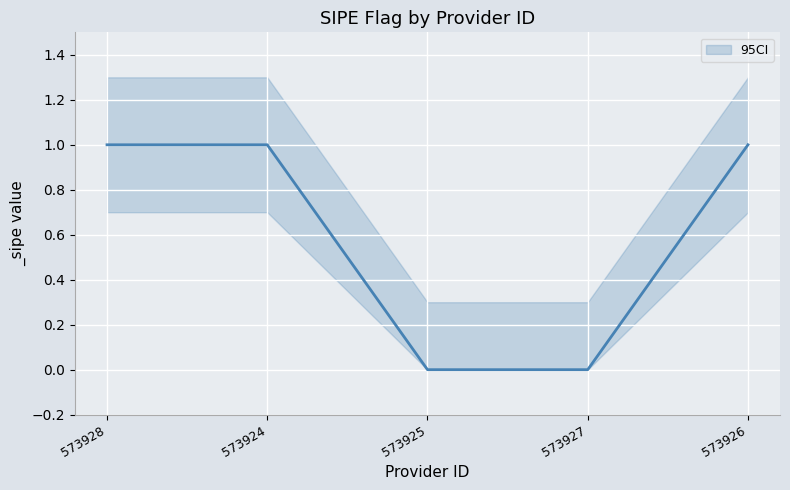

Rank the categories by value from lowest to highest.

573925, 573927, 573928, 573924, 573926